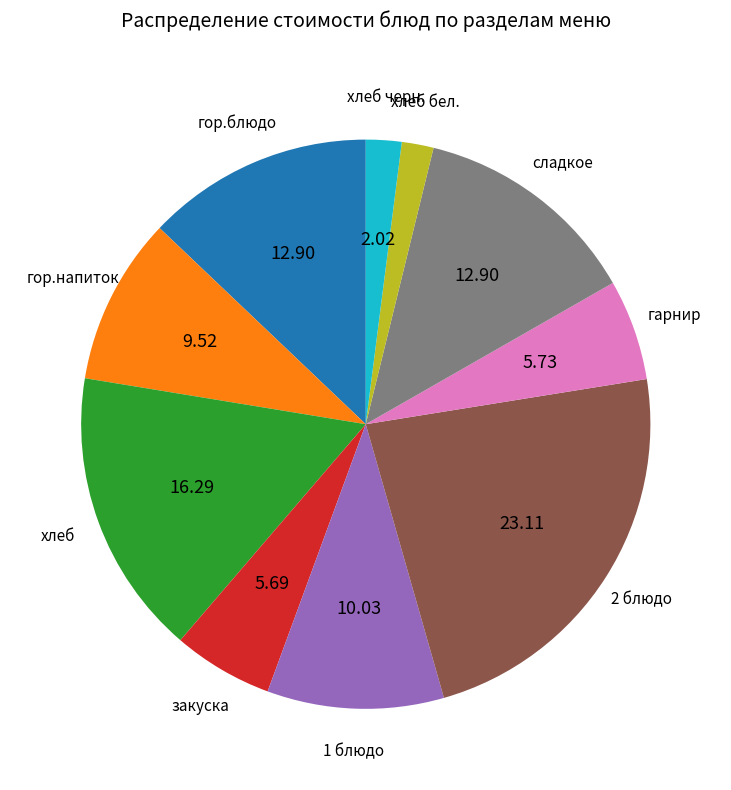

Is there a majority slice in this chart?

No